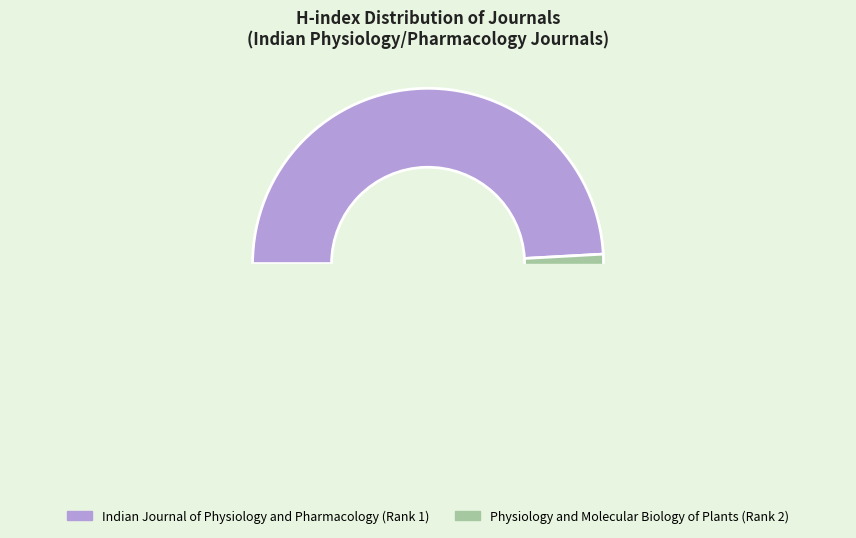

Count the number of slices in the pie.

2